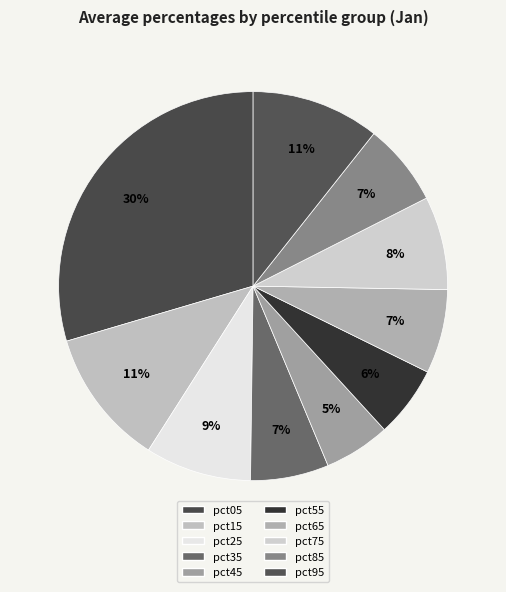

To the nearest percent, what is the difference between the pct75 and pct85 slice percentages?

1%